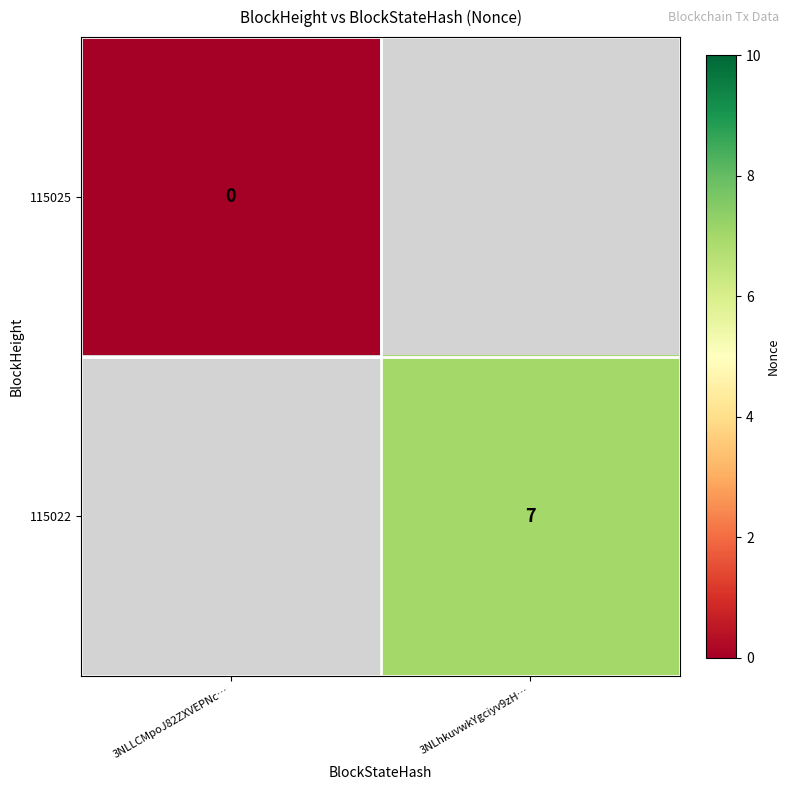

Where is 115025 nearest to the value 0?

3NLLCMpoJ82ZXVEPNc…